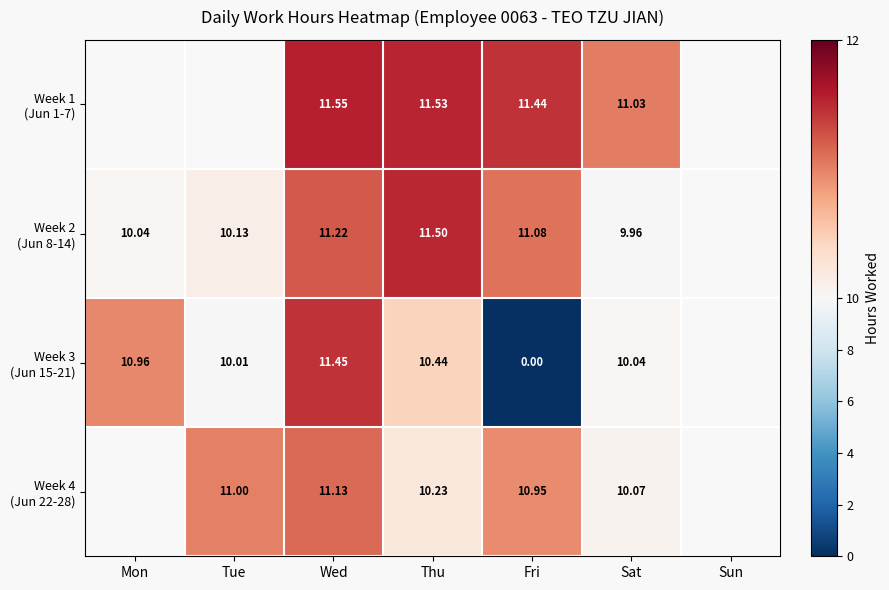

Where is Week 3 (Jun 15-21) nearest to the value 5?

Fri